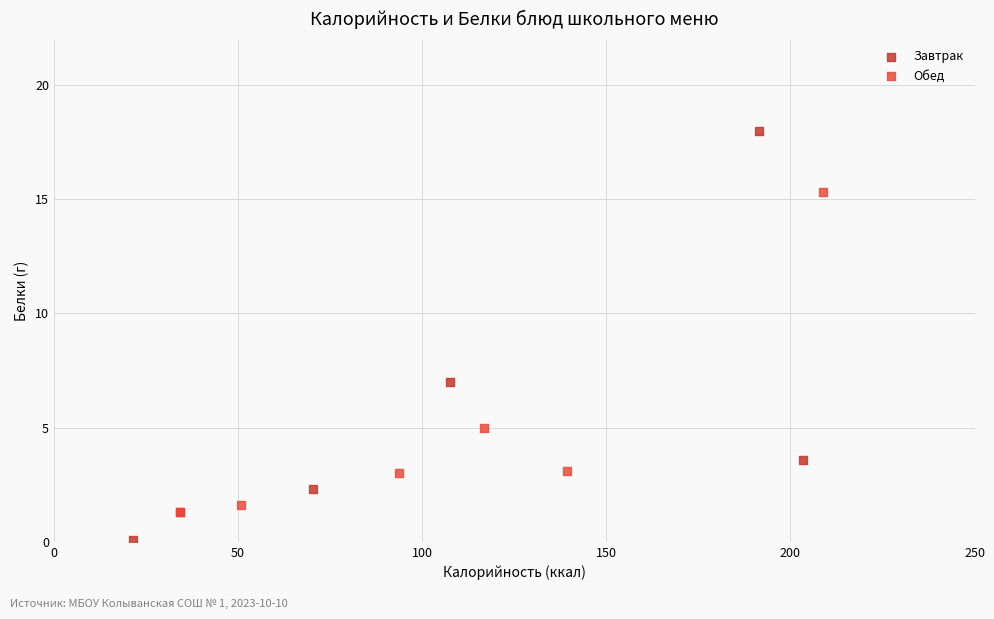

Which series contains the highest Y value?

Завтрак